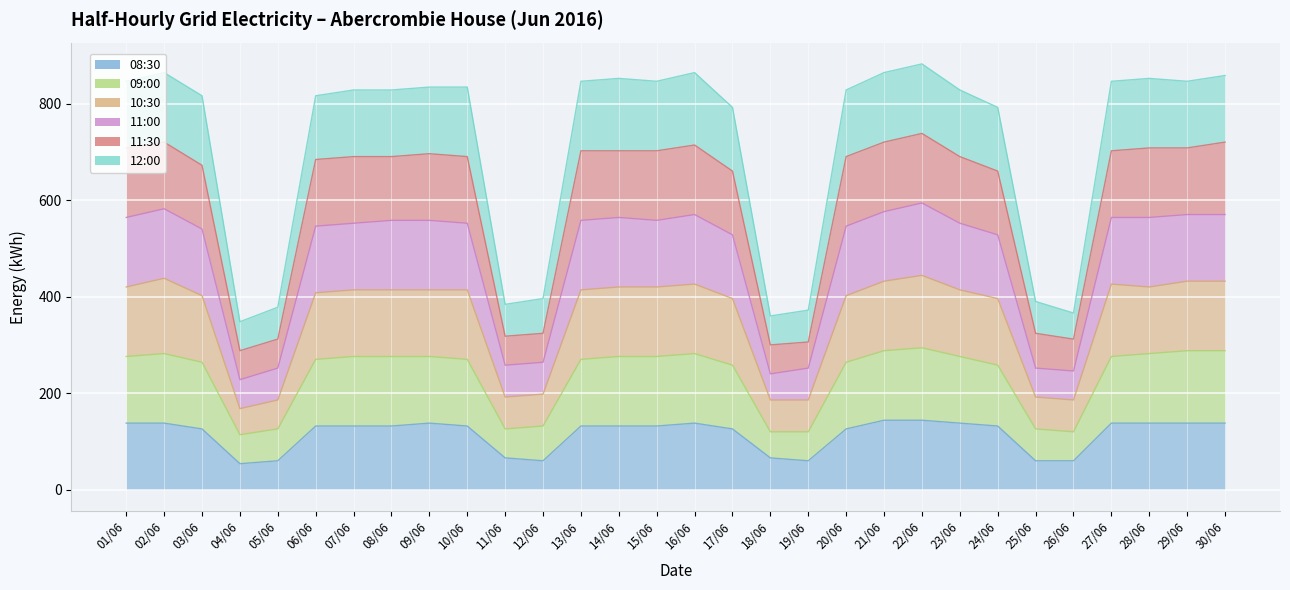

At which category is the sum across all series the highest?

22/06